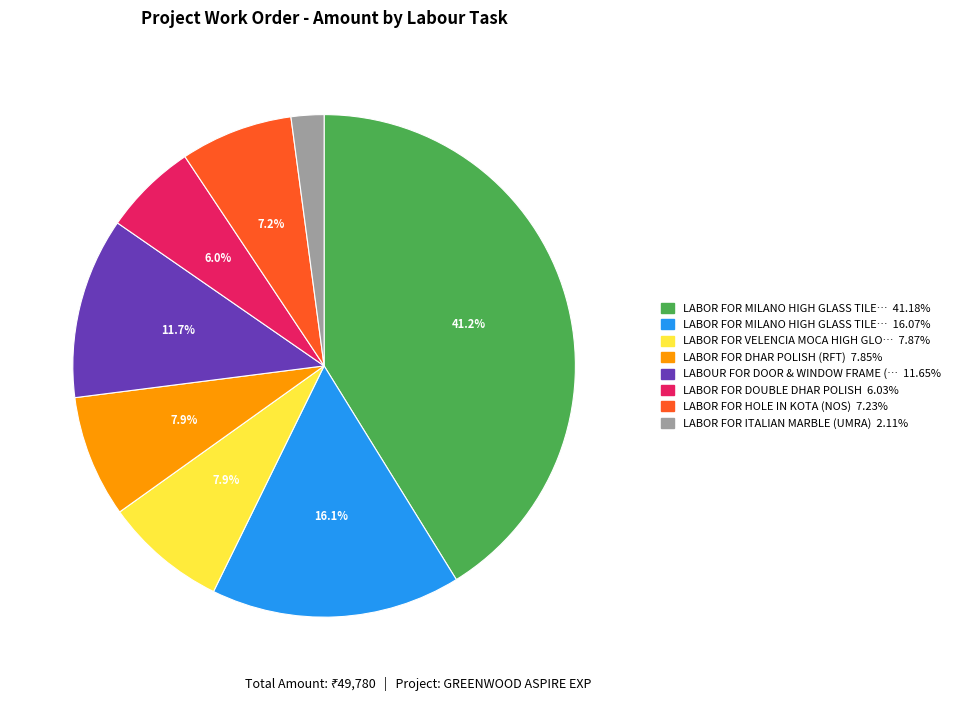

Does any single category account for the majority?

No